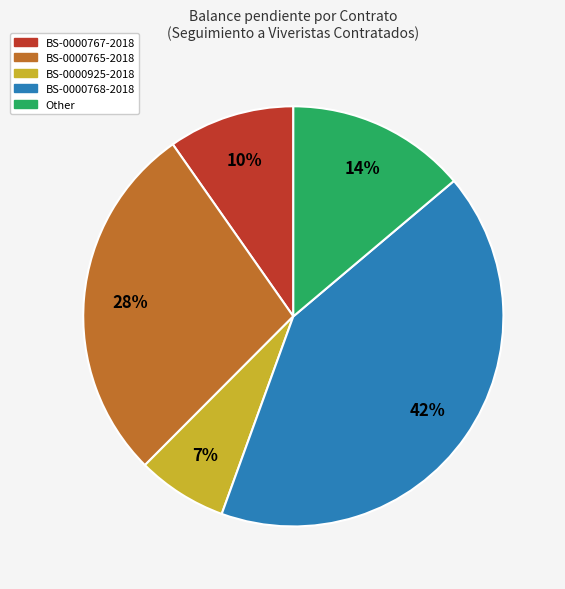

Approximately how many times larger is the value at BS-0000765-2018 compared to Other?

2.0